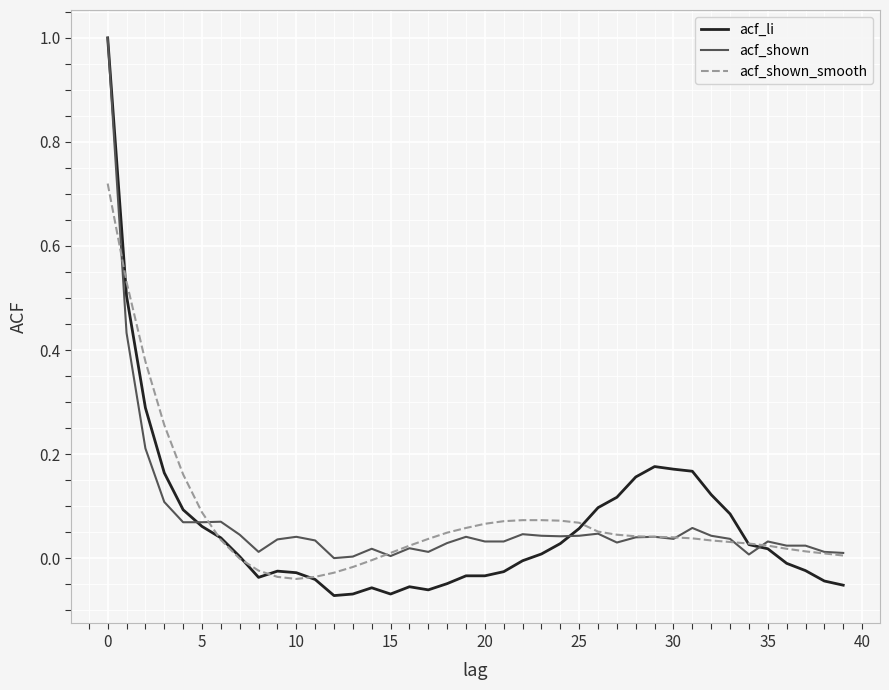

What is the maximum value shown in the chart?

1.0